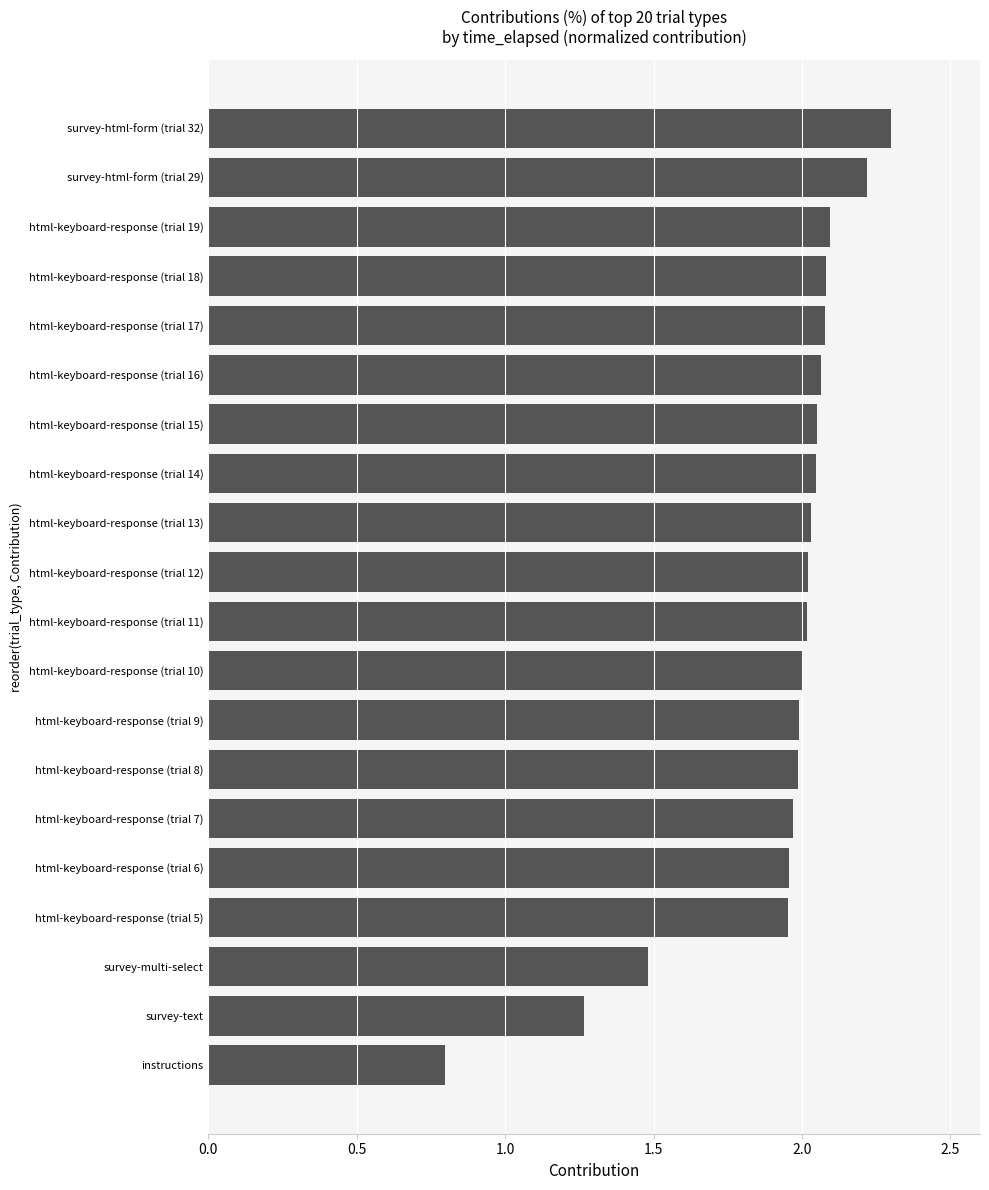

How many series are shown in this chart?

1